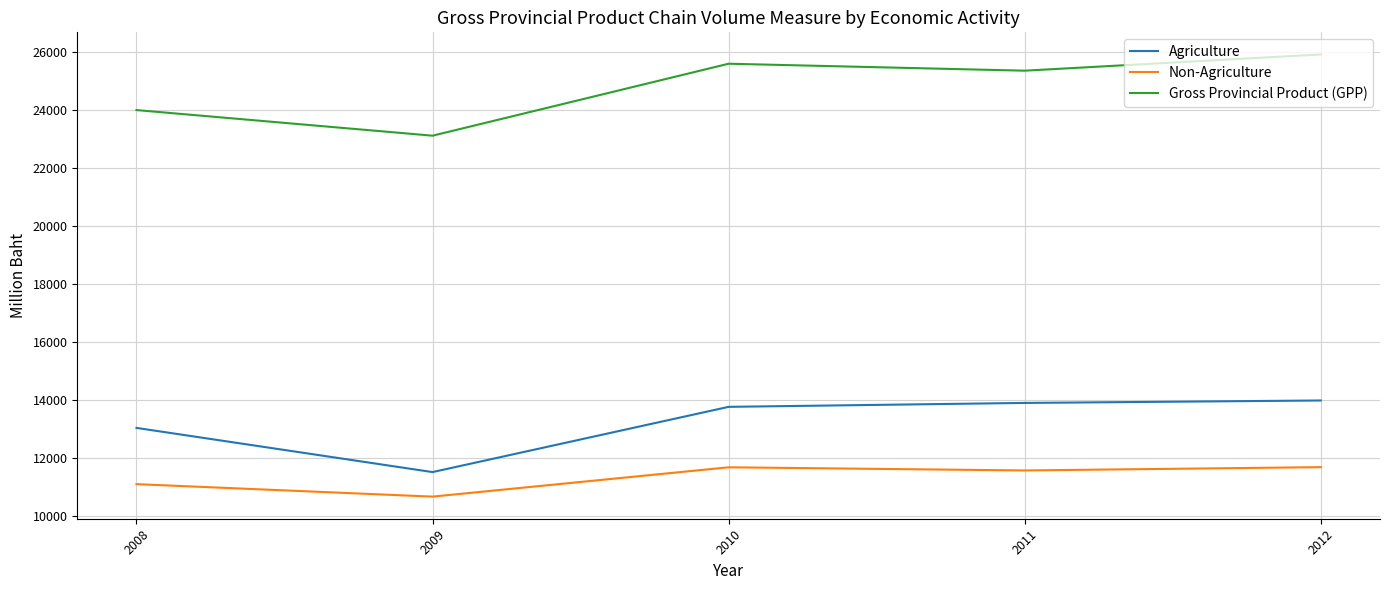

Between 2010 and 2012, which series saw the biggest shift?

Gross Provincial Product (GPP)